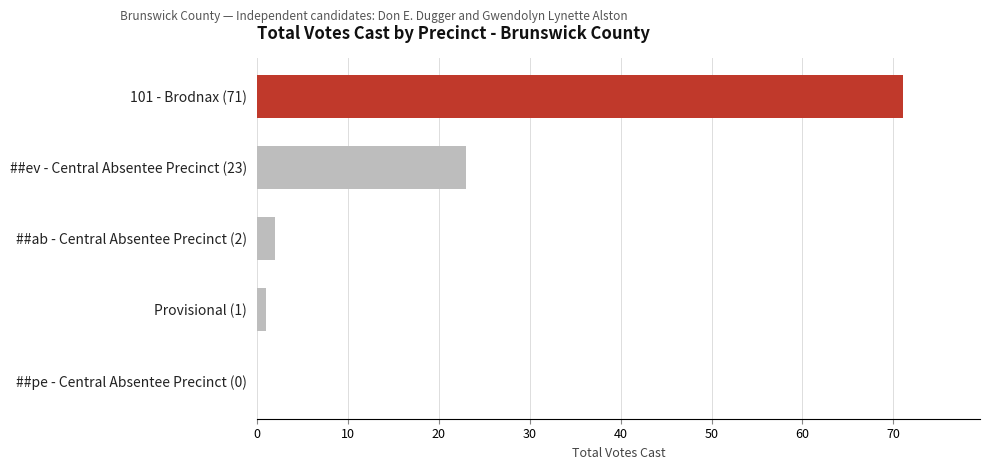

Approximately how many times larger is the value at ##ev - Central Absentee Precinct (23) compared to ##ab - Central Absentee Precinct (2)?

11.5